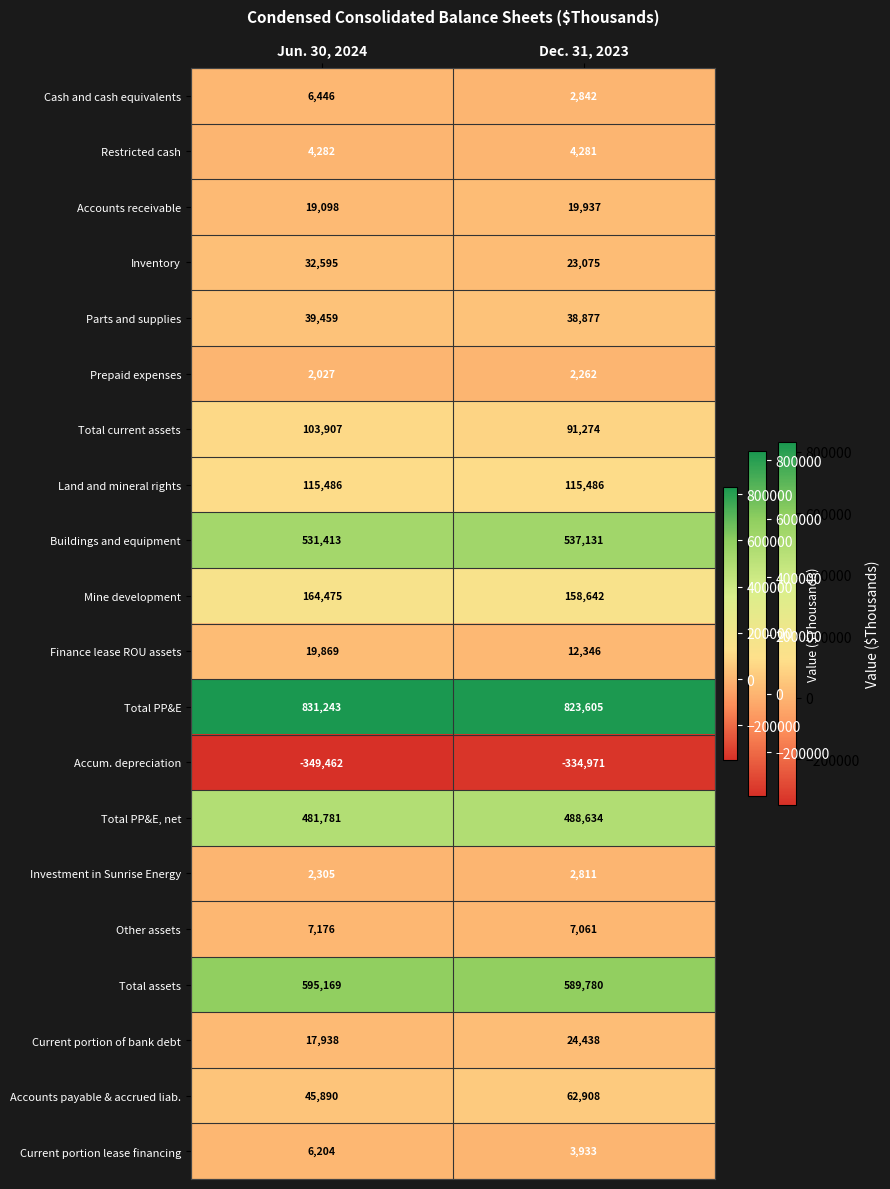

True or false: Current portion lease financing has a value of 3933 at Dec. 31, 2023.

True